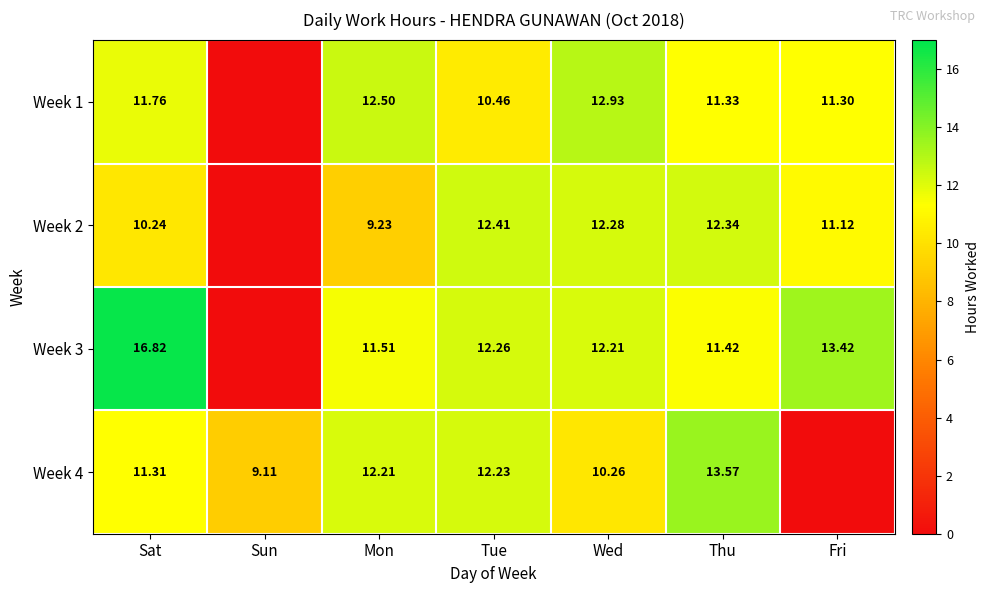

Is the value of Week 1 at Sat greater than the value of Week 2 at Wed?

No